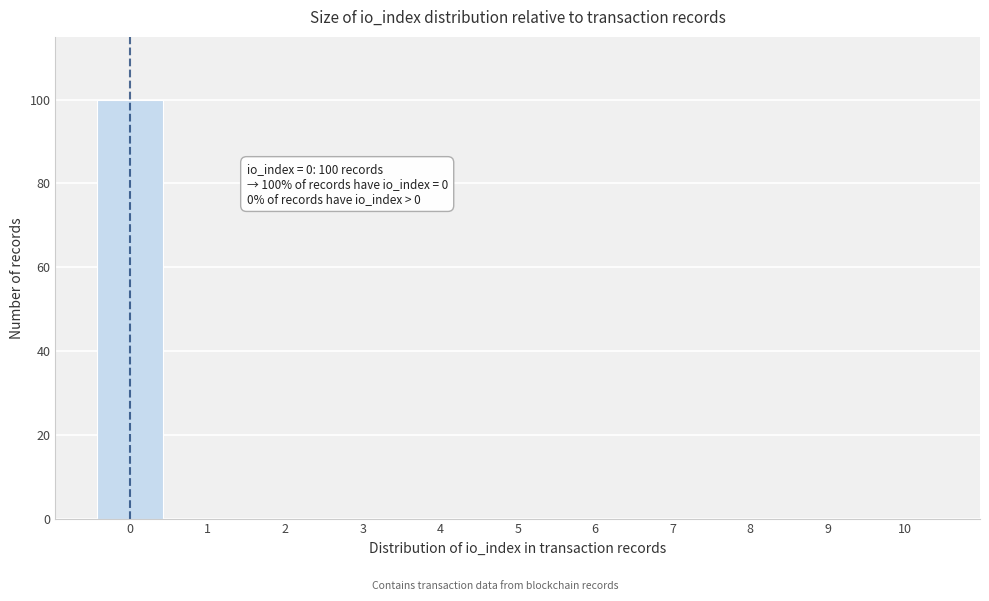

Reading left to right, extract all data points from this chart.

0=100	1=0	2=0	3=0	4=0	5=0	6=0	7=0	8=0	9=0	10=0